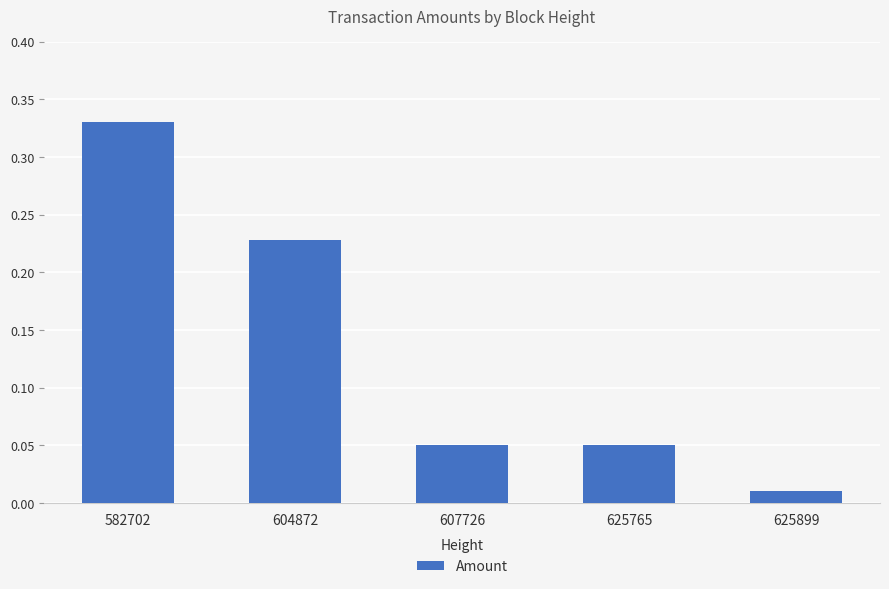

What is the sum of all values?

0.7